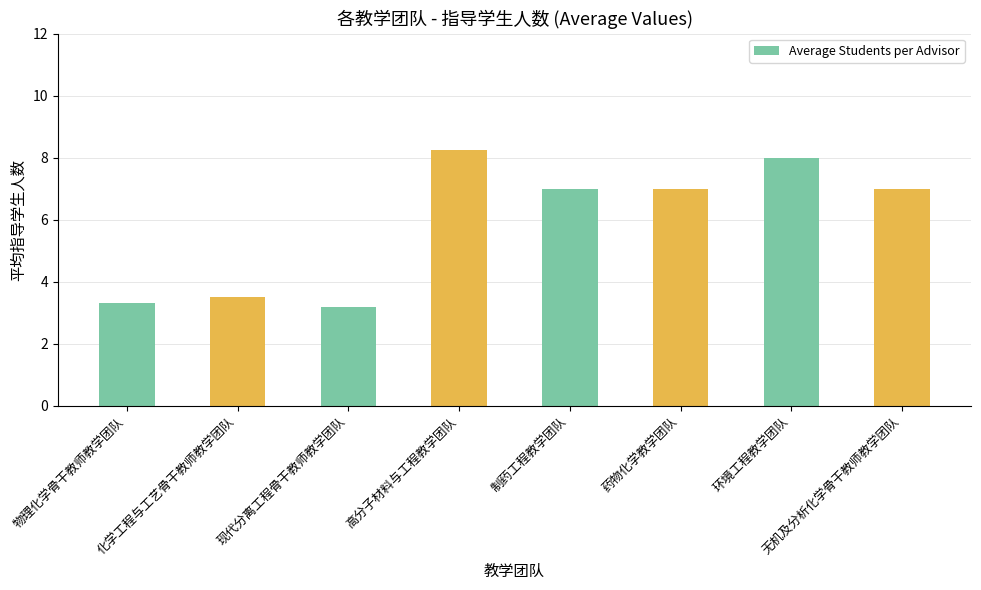

Does the chart contain any negative values?

No